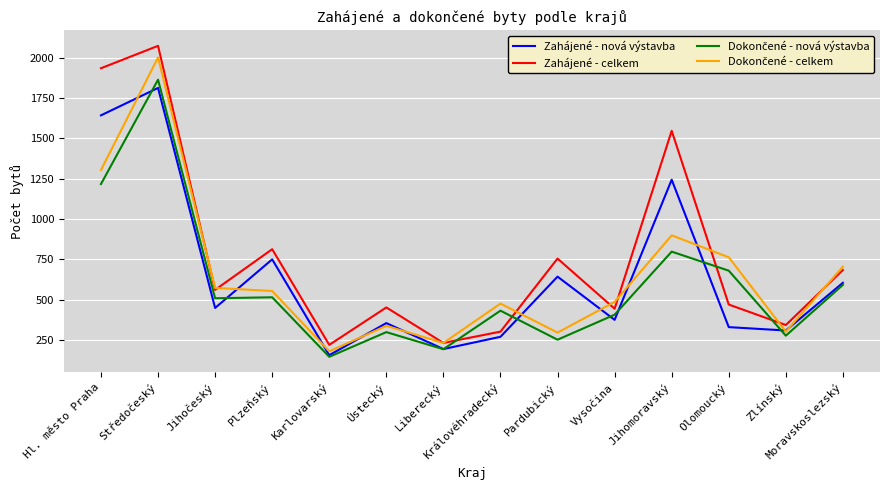

What position from the left is Ústecký?

6